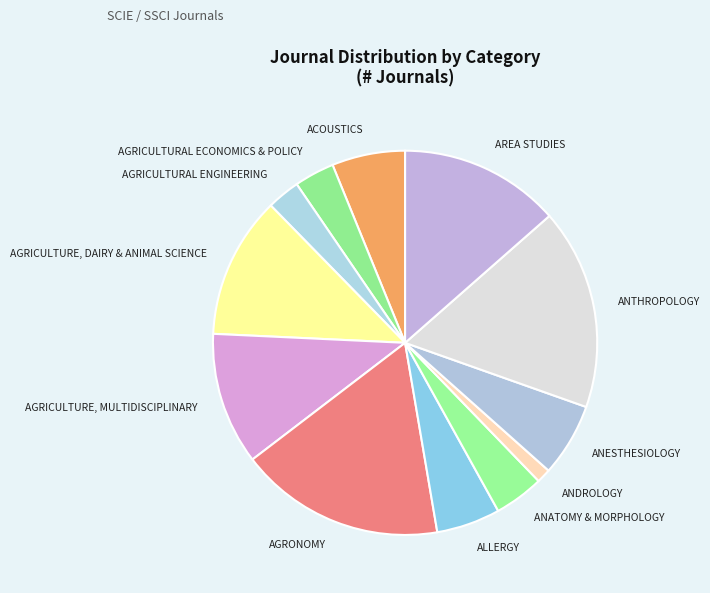

Do ALLERGY and ACOUSTICS together represent more than half of the pie?

No